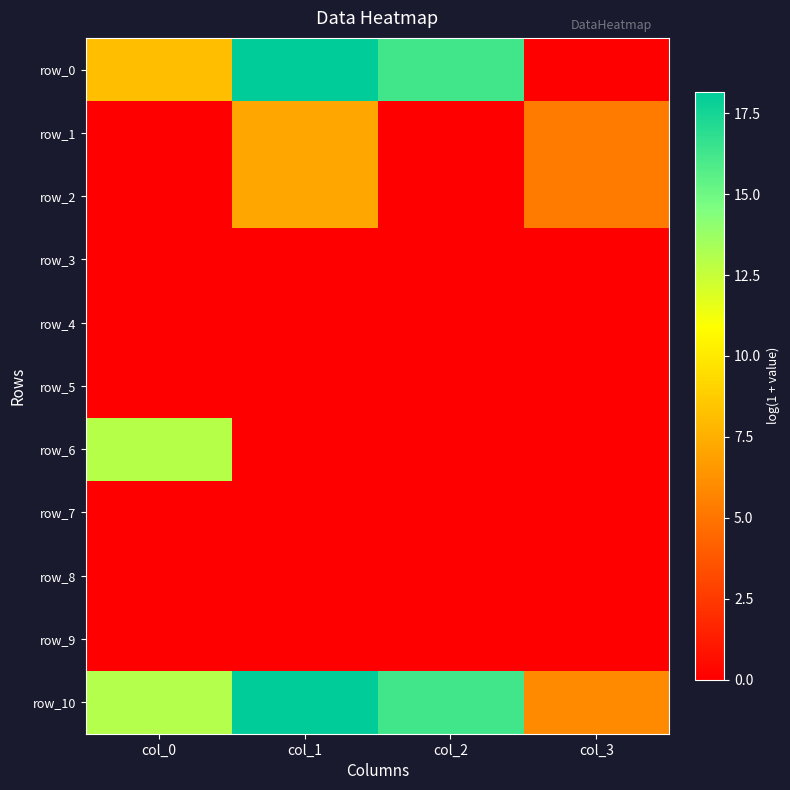

Reading right to left, list all the values displayed in this chart.

row_0: col_3=0.0	col_2=16.3	col_1=18.2	col_0=8.2
row_1: col_3=5.3	col_2=0.0	col_1=7.2	col_0=0.0
row_2: col_3=5.3	col_2=0.0	col_1=7.2	col_0=0.0
row_3: col_3=0.0	col_2=0.0	col_1=0.0	col_0=0.0
row_4: col_3=0.0	col_2=0.0	col_1=0.0	col_0=0.0
row_5: col_3=0.0	col_2=0.0	col_1=0.0	col_0=0.0
row_6: col_3=0.0	col_2=0.0	col_1=0.0	col_0=13.0
row_7: col_3=0.0	col_2=0.0	col_1=0.0	col_0=0.0
row_8: col_3=0.0	col_2=0.0	col_1=0.0	col_0=0.0
row_9: col_3=0.0	col_2=0.0	col_1=0.0	col_0=0.0
row_10: col_3=5.9	col_2=16.3	col_1=18.2	col_0=13.0